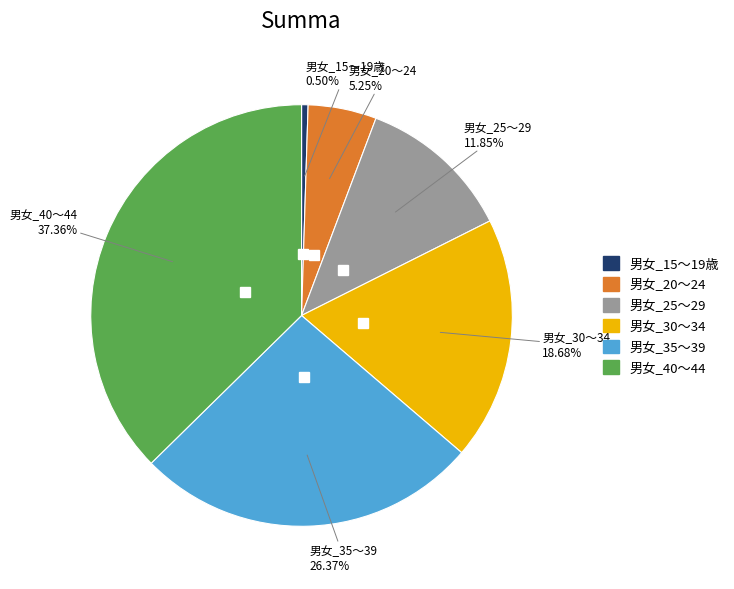

To the nearest percent, what is the difference between the 男女_25～29 and 男女_15～19歳 slice percentages?

11%